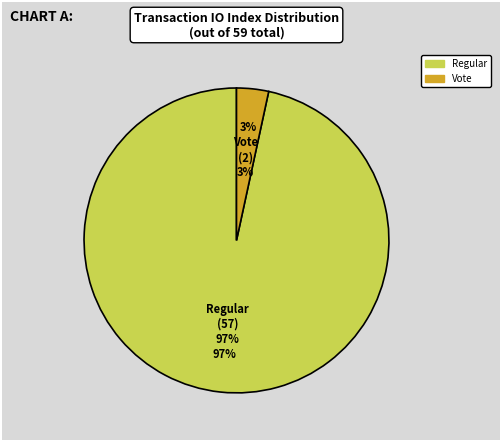

What is the ratio of the value at Regular (57) to the value at Vote (2)?

28.5